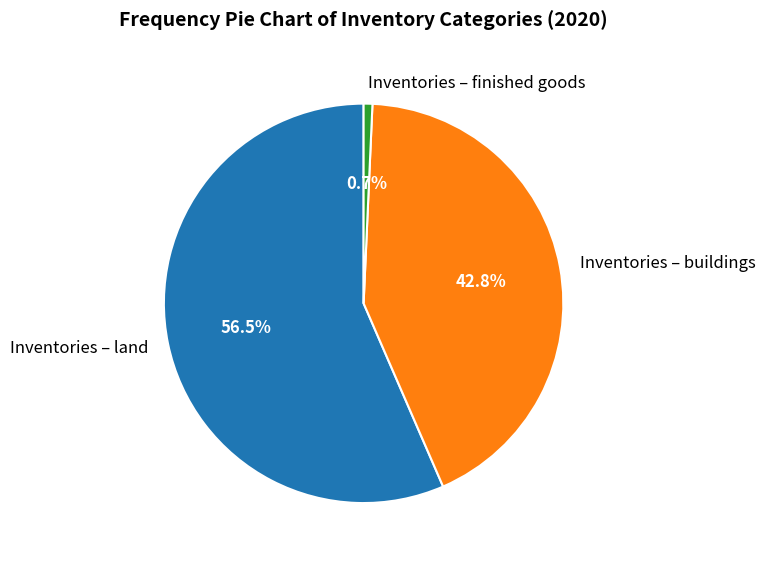

Between Inventories – land and Inventories – buildings, which is larger?

Inventories – land